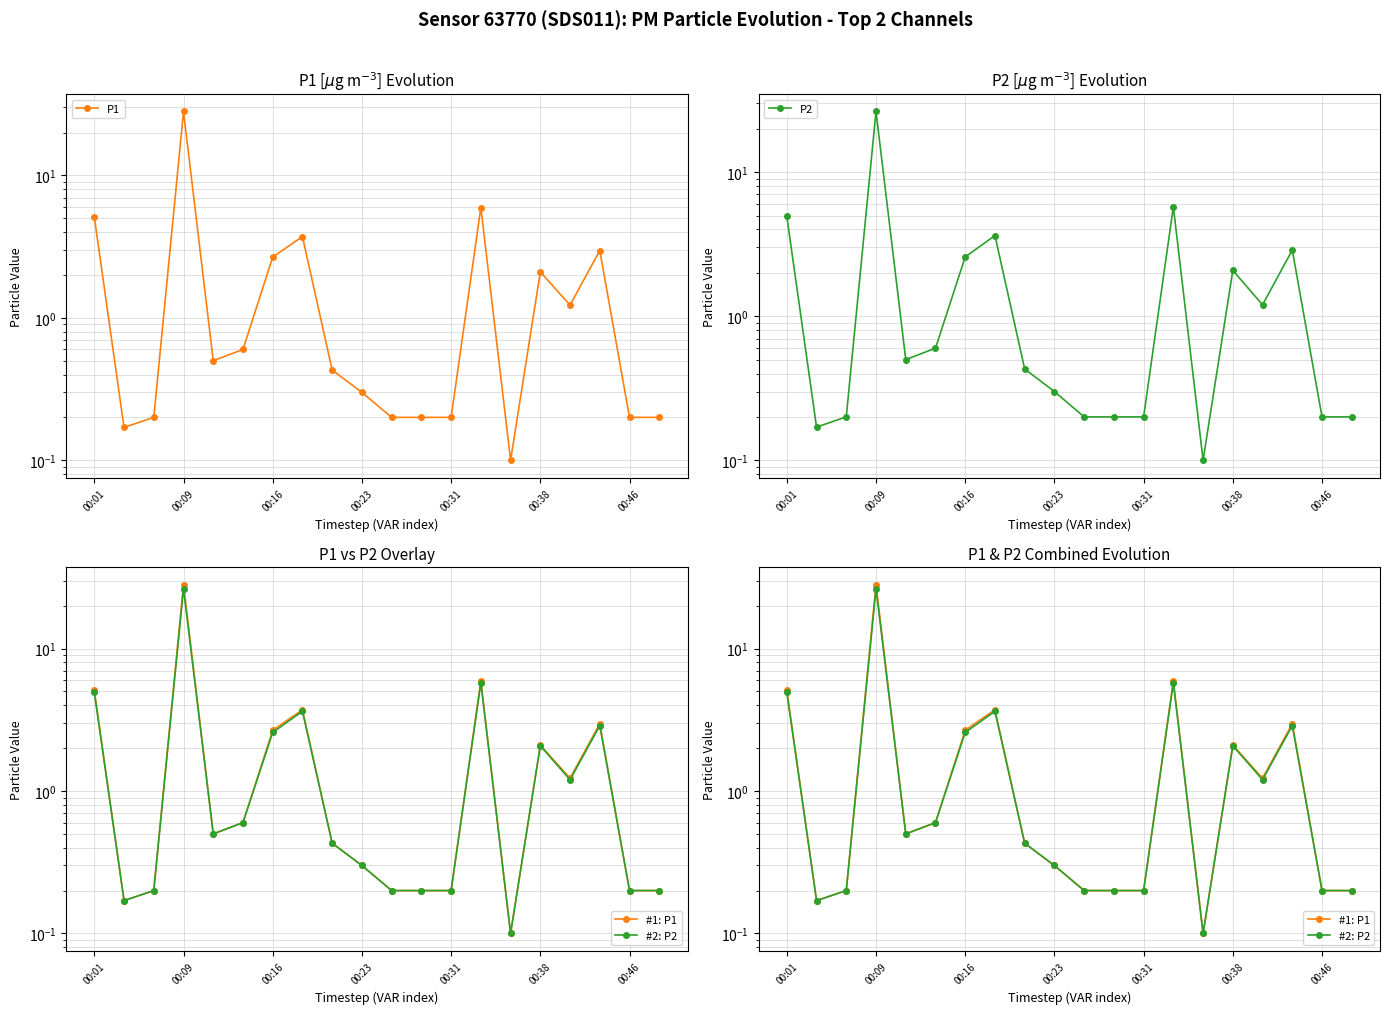

True or false: #2: P2 and #1: P1 intersect in this chart.

False